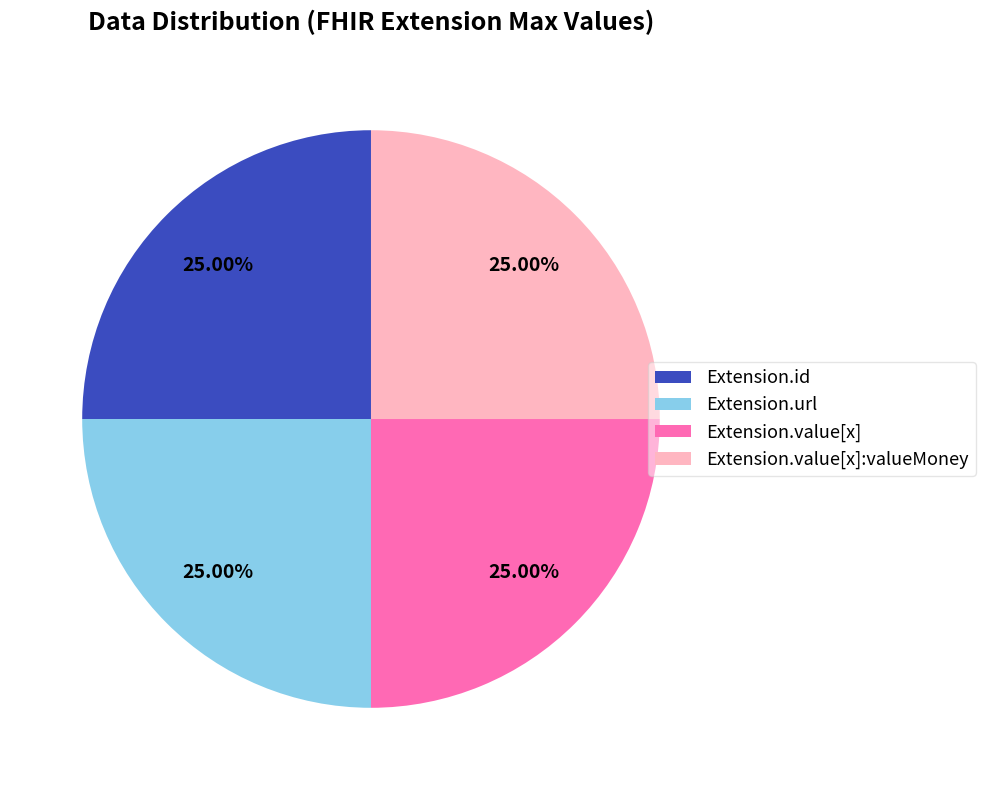

Is Extension.id the majority of the pie?

No